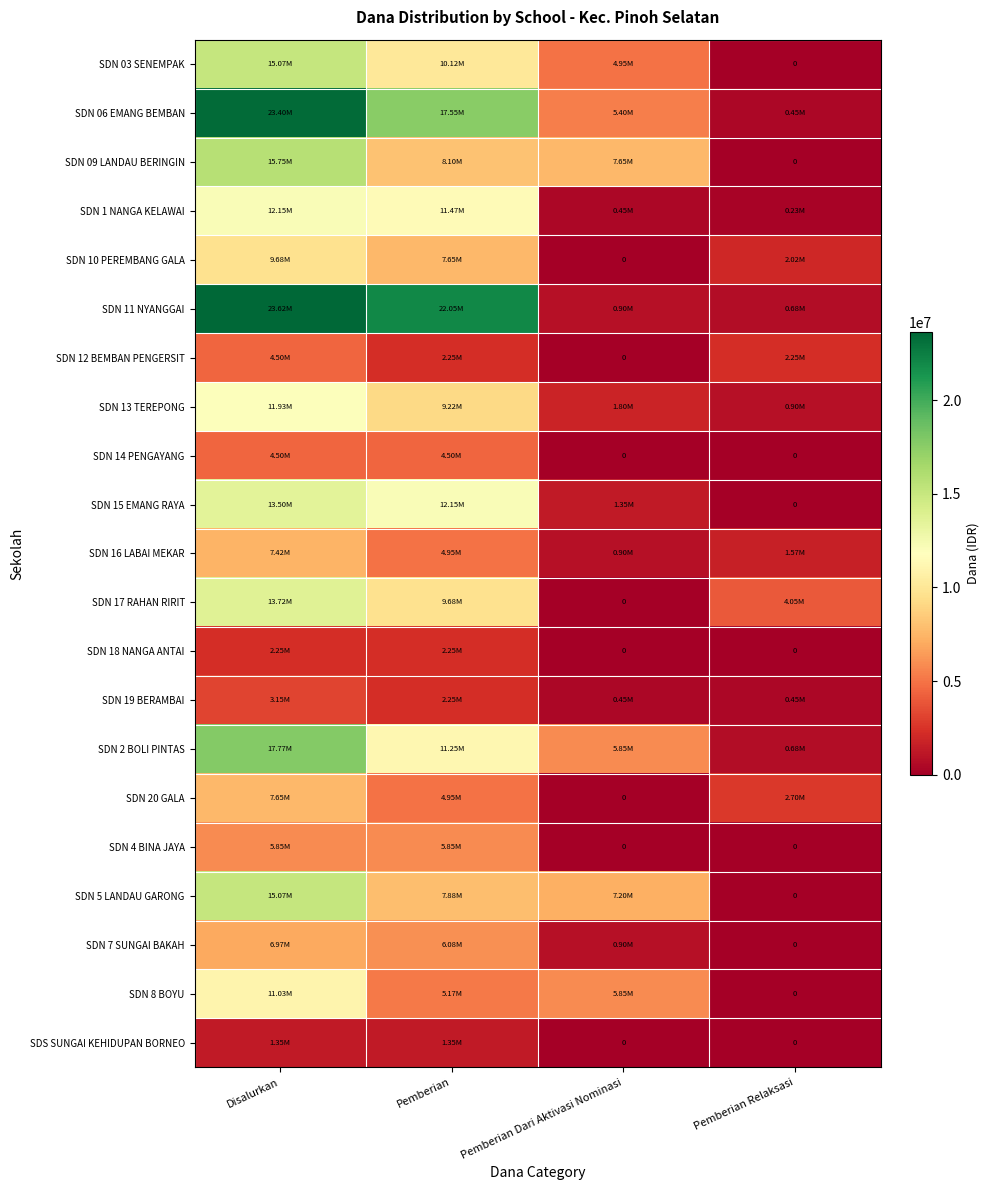

How many data points in SDN 15 EMANG RAYA are less than 12150000?

2